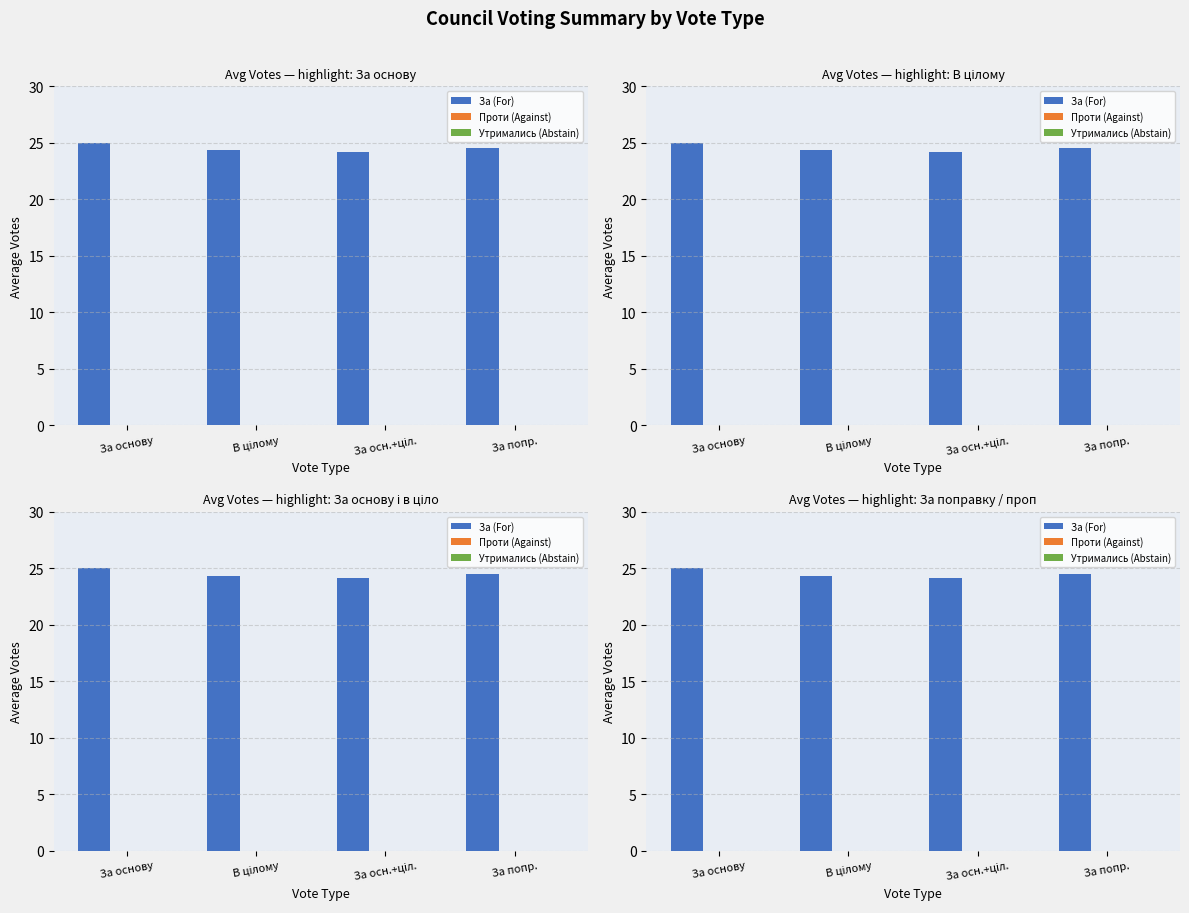

Reading left to right, transcribe all the data shown in this chart.

За (For): 25.0	24.3	24.1	24.5
Проти (Against): 0.0	0.0	0.0	0.0
Утримались (Abstain): 0.0	0.0	0.0	0.0